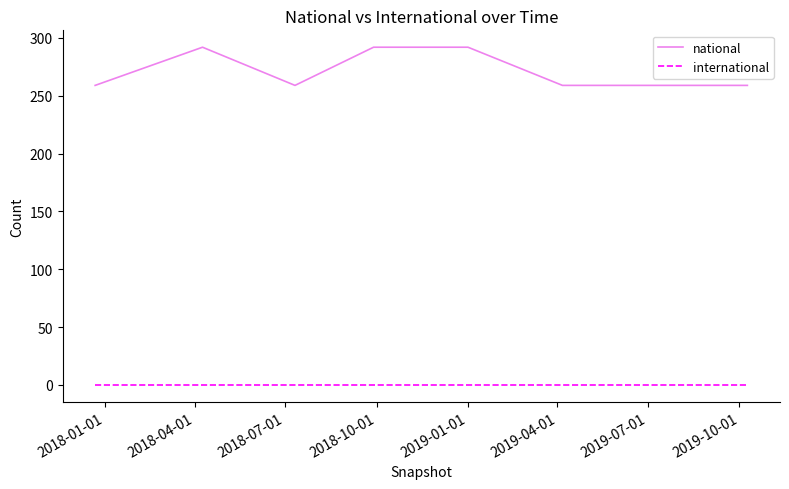

True or false: international and national intersect in this chart.

False